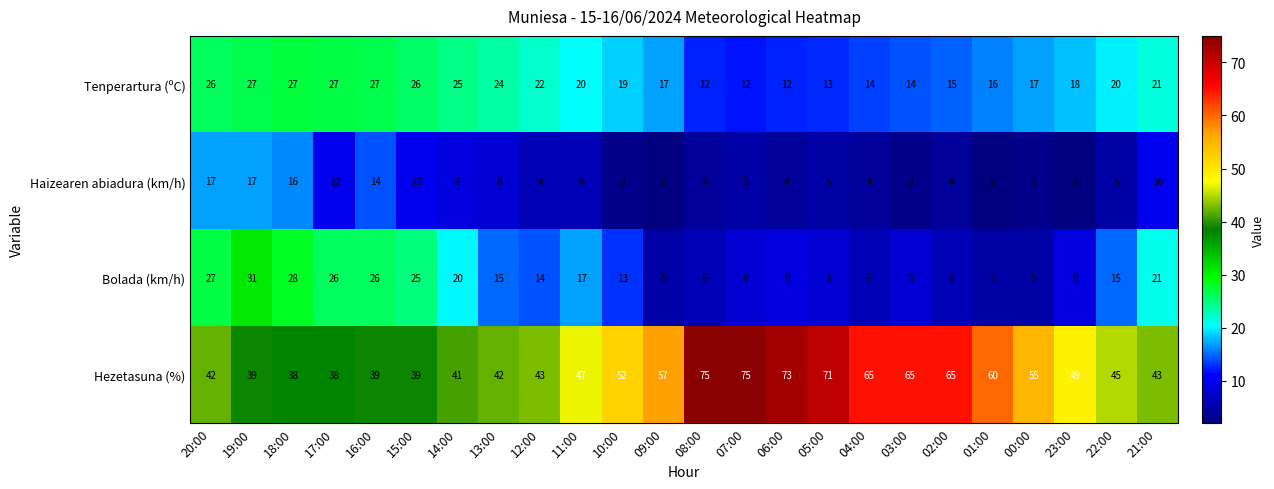

How many data points does each series have?

24